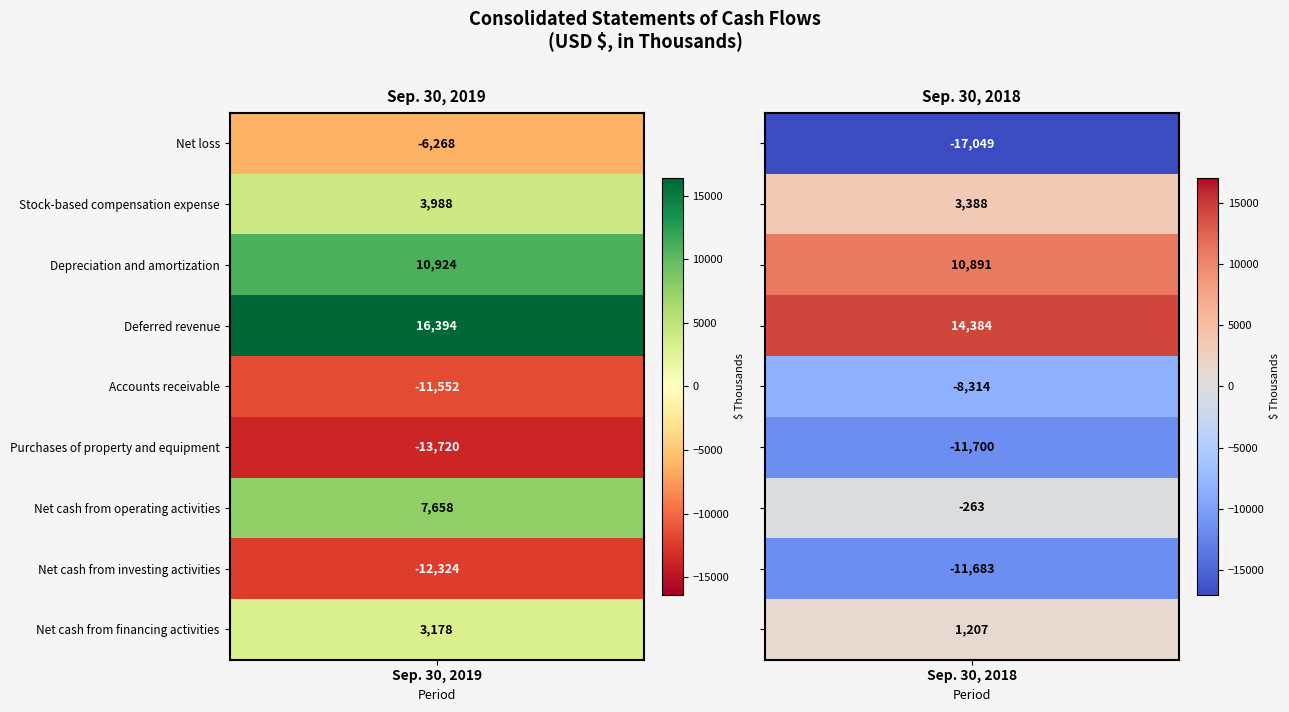

What is the sum of the Net cash from financing activities values at Stock-based compensation expense and Net loss?

4385